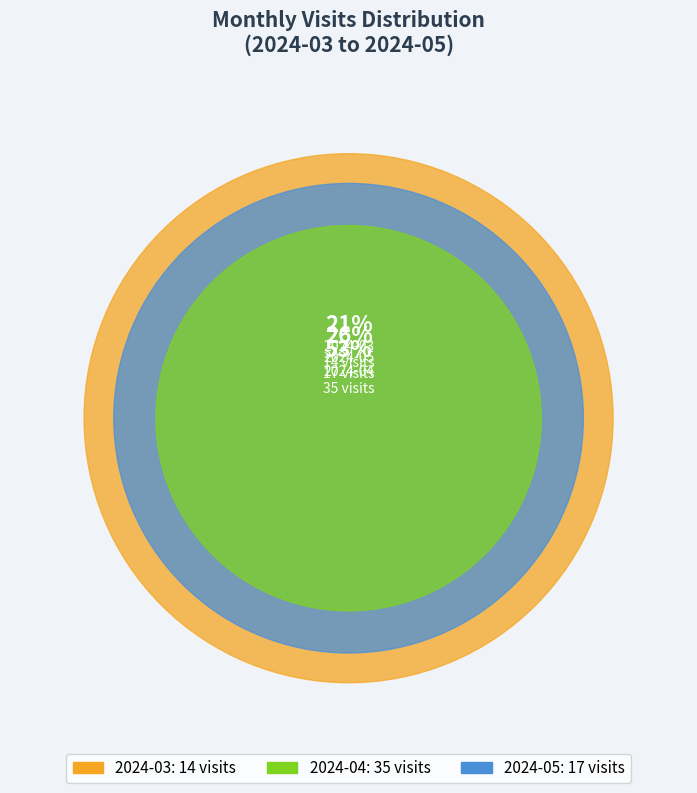

Which category has the smallest portion of the pie?

2024-03